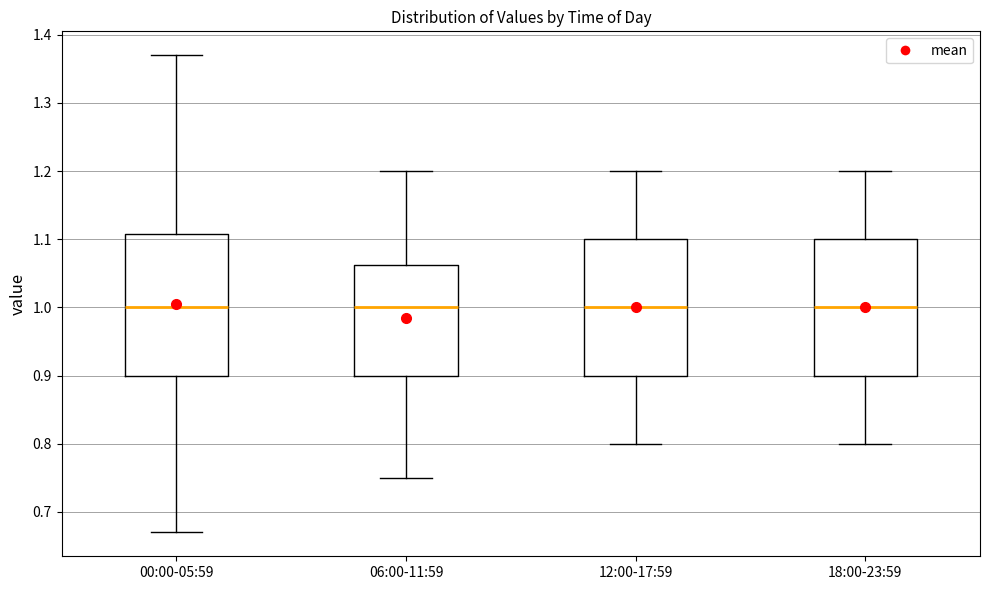

Reading left to right, transcribe this box plot: for each box, give where its median line is, the range the box spans, and where its two whiskers end, as read against the y-axis. The values are not printed on the chart, so give them approximately, as read against the axis.

00:00-05:59: median 1.00, box 0.90 to 1.11, whiskers 0.67 to 1.37
06:00-11:59: median 1.00, box 0.90 to 1.06, whiskers 0.75 to 1.20
12:00-17:59: median 1.00, box 0.90 to 1.10, whiskers 0.80 to 1.20
18:00-23:59: median 1.00, box 0.90 to 1.10, whiskers 0.80 to 1.20